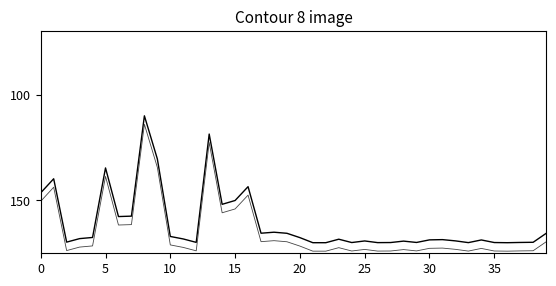

What is the maximum value shown in the chart?

174.0